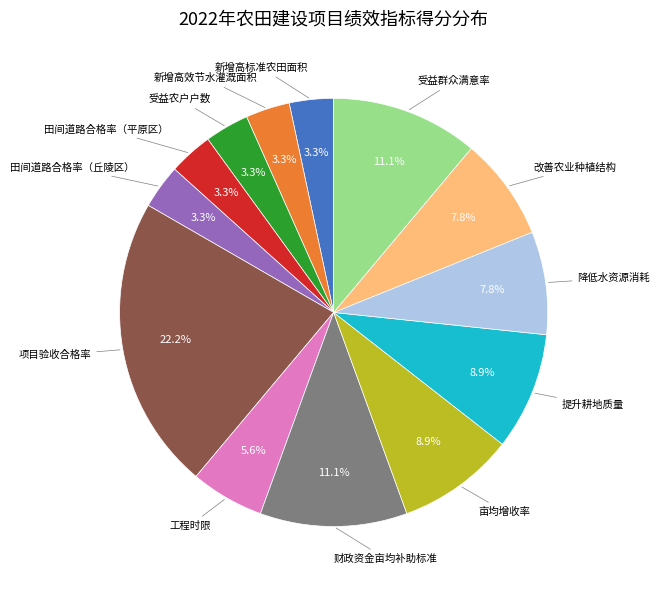

Is there a majority slice in this chart?

No